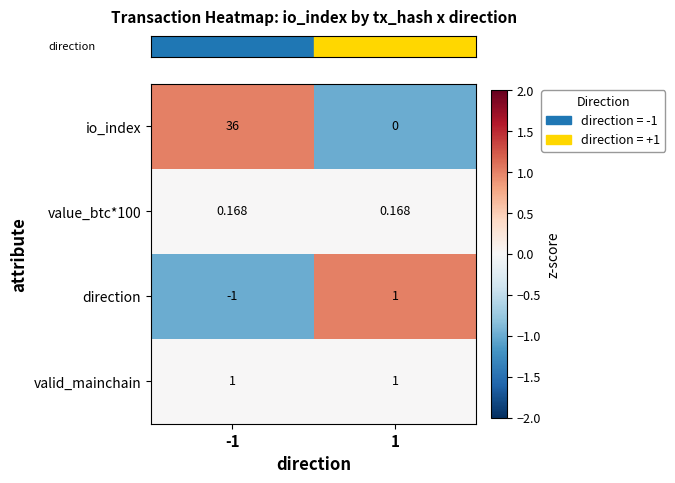

Which series has the widest spread of values?

io_index